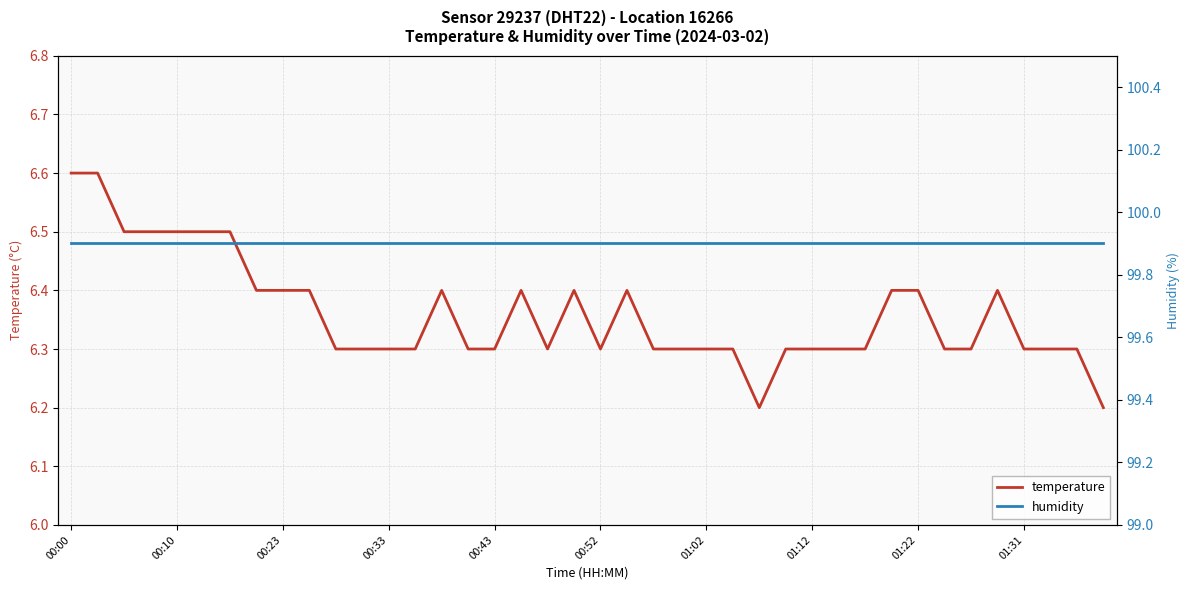

List the series in order of their overall mean, lowest first.

temperature, humidity